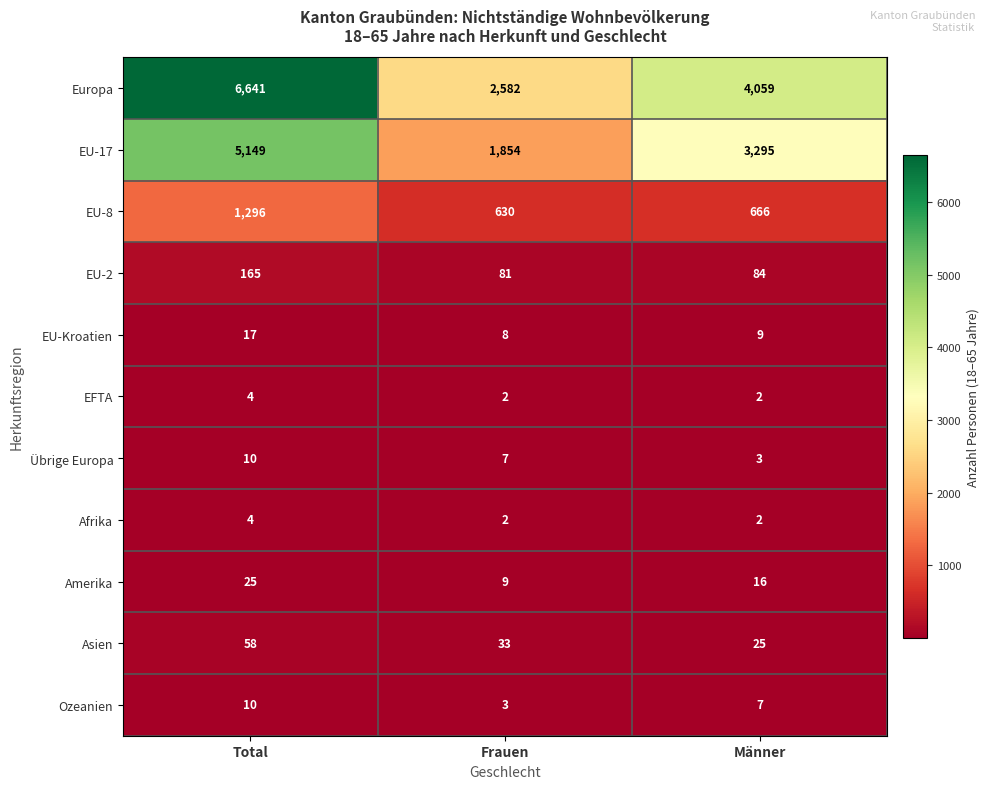

What is the highest value of the Europa series?

6641